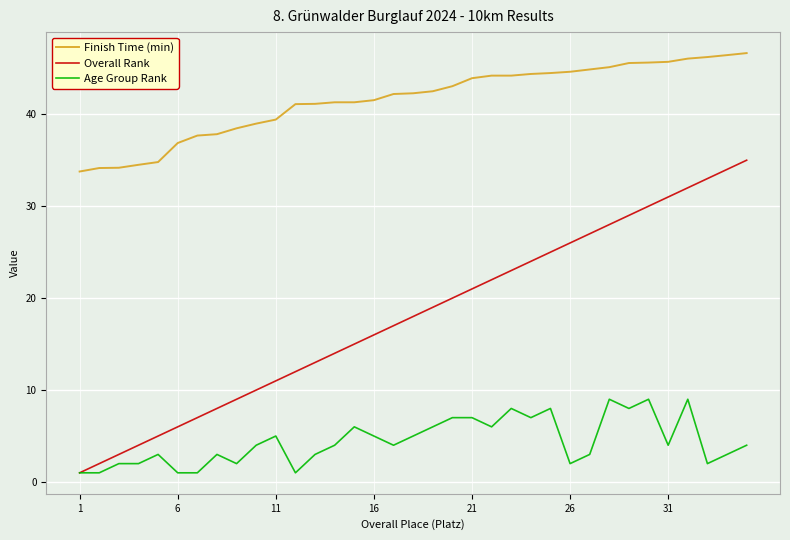

Which series has the largest total across all categories?

Finish Time (min)